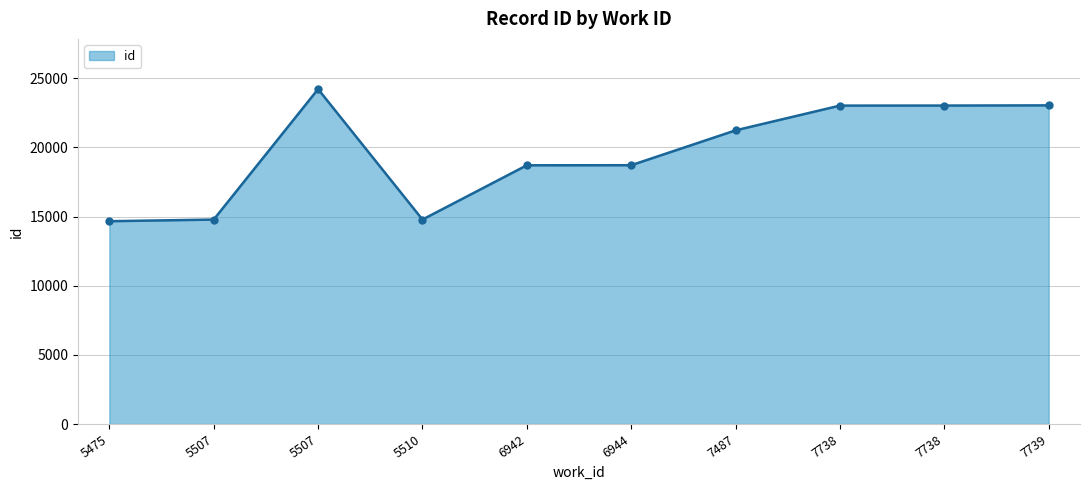

How many lines are shown in the chart?

1